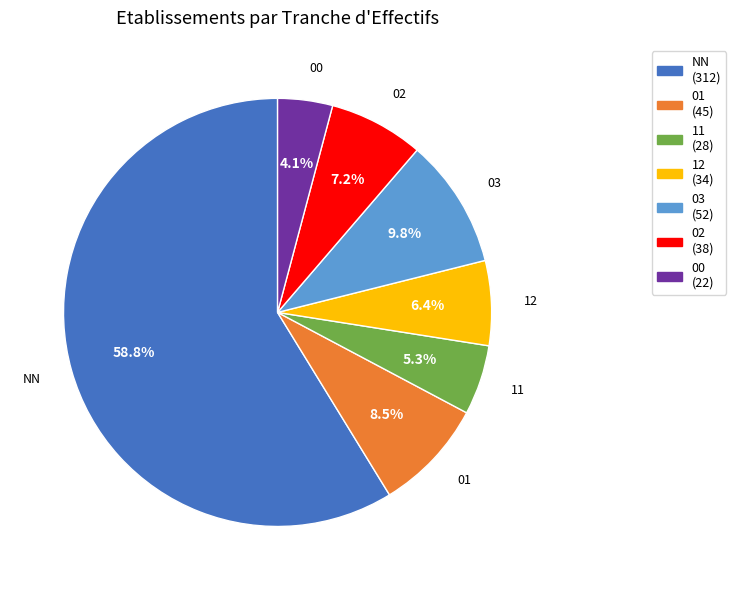

Which category accounts for the majority?

NN (312)